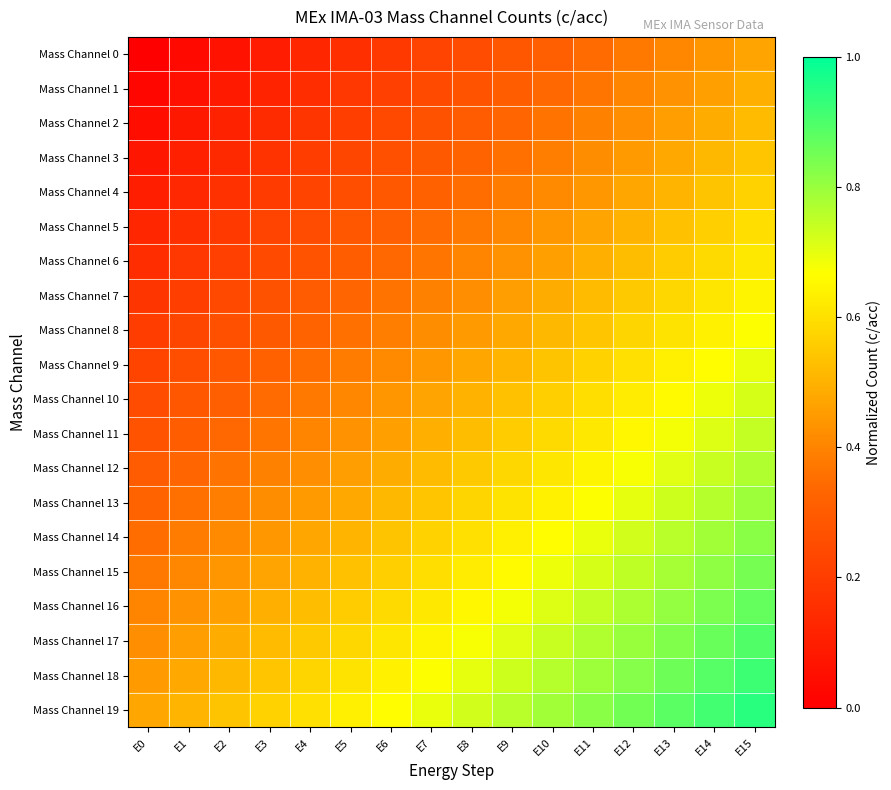

Reading right to left, transcribe all the data shown in this chart.

Mass Channel 0: E15=0.5	E14=0.4	E13=0.4	E12=0.4	E11=0.3	E10=0.3	E9=0.3	E8=0.2	E7=0.2	E6=0.2	E5=0.2	E4=0.1	E3=0.1	E2=0.1	E1=0.0	E0=0.0
Mass Channel 1: E15=0.5	E14=0.5	E13=0.4	E12=0.4	E11=0.4	E10=0.3	E9=0.3	E8=0.3	E7=0.2	E6=0.2	E5=0.2	E4=0.1	E3=0.1	E2=0.1	E1=0.1	E0=0.0
Mass Channel 2: E15=0.5	E14=0.5	E13=0.5	E12=0.4	E11=0.4	E10=0.4	E9=0.3	E8=0.3	E7=0.3	E6=0.2	E5=0.2	E4=0.2	E3=0.1	E2=0.1	E1=0.1	E0=0.1
Mass Channel 3: E15=0.5	E14=0.5	E13=0.5	E12=0.5	E11=0.4	E10=0.4	E9=0.4	E8=0.3	E7=0.3	E6=0.3	E5=0.2	E4=0.2	E3=0.2	E2=0.1	E1=0.1	E0=0.1
Mass Channel 4: E15=0.6	E14=0.5	E13=0.5	E12=0.5	E11=0.4	E10=0.4	E9=0.4	E8=0.3	E7=0.3	E6=0.3	E5=0.3	E4=0.2	E3=0.2	E2=0.2	E1=0.1	E0=0.1
Mass Channel 5: E15=0.6	E14=0.6	E13=0.5	E12=0.5	E11=0.5	E10=0.4	E9=0.4	E8=0.4	E7=0.3	E6=0.3	E5=0.3	E4=0.2	E3=0.2	E2=0.2	E1=0.2	E0=0.1
Mass Channel 6: E15=0.6	E14=0.6	E13=0.6	E12=0.5	E11=0.5	E10=0.5	E9=0.4	E8=0.4	E7=0.4	E6=0.3	E5=0.3	E4=0.3	E3=0.2	E2=0.2	E1=0.2	E0=0.1
Mass Channel 7: E15=0.6	E14=0.6	E13=0.6	E12=0.6	E11=0.5	E10=0.5	E9=0.5	E8=0.4	E7=0.4	E6=0.4	E5=0.3	E4=0.3	E3=0.3	E2=0.2	E1=0.2	E0=0.2
Mass Channel 8: E15=0.7	E14=0.6	E13=0.6	E12=0.6	E11=0.5	E10=0.5	E9=0.5	E8=0.5	E7=0.4	E6=0.4	E5=0.4	E4=0.3	E3=0.3	E2=0.3	E1=0.2	E0=0.2
Mass Channel 9: E15=0.7	E14=0.7	E13=0.6	E12=0.6	E11=0.6	E10=0.5	E9=0.5	E8=0.5	E7=0.4	E6=0.4	E5=0.4	E4=0.3	E3=0.3	E2=0.3	E1=0.3	E0=0.2
Mass Channel 10: E15=0.7	E14=0.7	E13=0.7	E12=0.6	E11=0.6	E10=0.6	E9=0.5	E8=0.5	E7=0.5	E6=0.4	E5=0.4	E4=0.4	E3=0.3	E2=0.3	E1=0.3	E0=0.2
Mass Channel 11: E15=0.7	E14=0.7	E13=0.7	E12=0.7	E11=0.6	E10=0.6	E9=0.6	E8=0.5	E7=0.5	E6=0.5	E5=0.4	E4=0.4	E3=0.4	E2=0.3	E1=0.3	E0=0.3
Mass Channel 12: E15=0.8	E14=0.7	E13=0.7	E12=0.7	E11=0.6	E10=0.6	E9=0.6	E8=0.6	E7=0.5	E6=0.5	E5=0.5	E4=0.4	E3=0.4	E2=0.4	E1=0.3	E0=0.3
Mass Channel 13: E15=0.8	E14=0.8	E13=0.7	E12=0.7	E11=0.7	E10=0.6	E9=0.6	E8=0.6	E7=0.5	E6=0.5	E5=0.5	E4=0.5	E3=0.4	E2=0.4	E1=0.4	E0=0.3
Mass Channel 14: E15=0.8	E14=0.8	E13=0.8	E12=0.7	E11=0.7	E10=0.7	E9=0.6	E8=0.6	E7=0.6	E6=0.5	E5=0.5	E4=0.5	E3=0.4	E2=0.4	E1=0.4	E0=0.3
Mass Channel 15: E15=0.8	E14=0.8	E13=0.8	E12=0.8	E11=0.7	E10=0.7	E9=0.7	E8=0.6	E7=0.6	E6=0.6	E5=0.5	E4=0.5	E3=0.5	E2=0.4	E1=0.4	E0=0.4
Mass Channel 16: E15=0.9	E14=0.8	E13=0.8	E12=0.8	E11=0.7	E10=0.7	E9=0.7	E8=0.7	E7=0.6	E6=0.6	E5=0.6	E4=0.5	E3=0.5	E2=0.5	E1=0.4	E0=0.4
Mass Channel 17: E15=0.9	E14=0.9	E13=0.8	E12=0.8	E11=0.8	E10=0.7	E9=0.7	E8=0.7	E7=0.6	E6=0.6	E5=0.6	E4=0.6	E3=0.5	E2=0.5	E1=0.5	E0=0.4
Mass Channel 18: E15=0.9	E14=0.9	E13=0.9	E12=0.8	E11=0.8	E10=0.8	E9=0.7	E8=0.7	E7=0.7	E6=0.6	E5=0.6	E4=0.6	E3=0.5	E2=0.5	E1=0.5	E0=0.5
Mass Channel 19: E15=0.9	E14=0.9	E13=0.9	E12=0.8	E11=0.8	E10=0.8	E9=0.8	E8=0.7	E7=0.7	E6=0.7	E5=0.6	E4=0.6	E3=0.6	E2=0.5	E1=0.5	E0=0.5